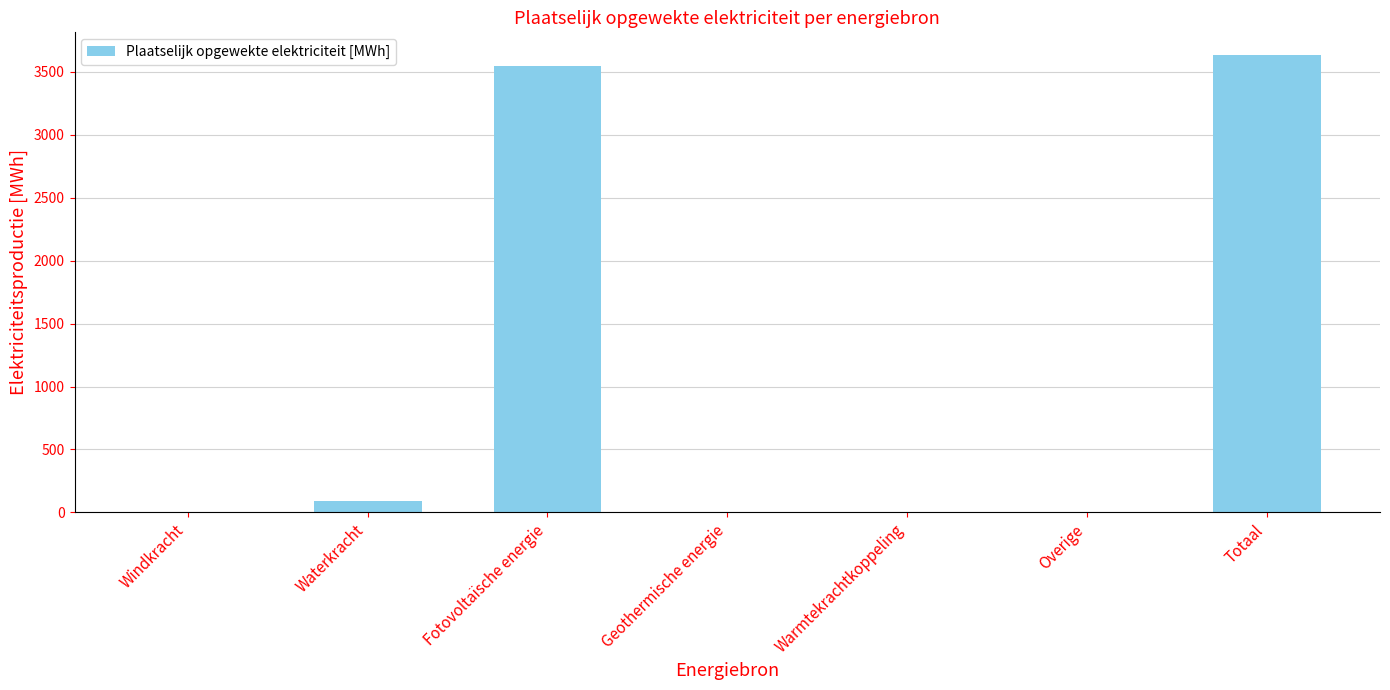

How many values exceed 0?

3